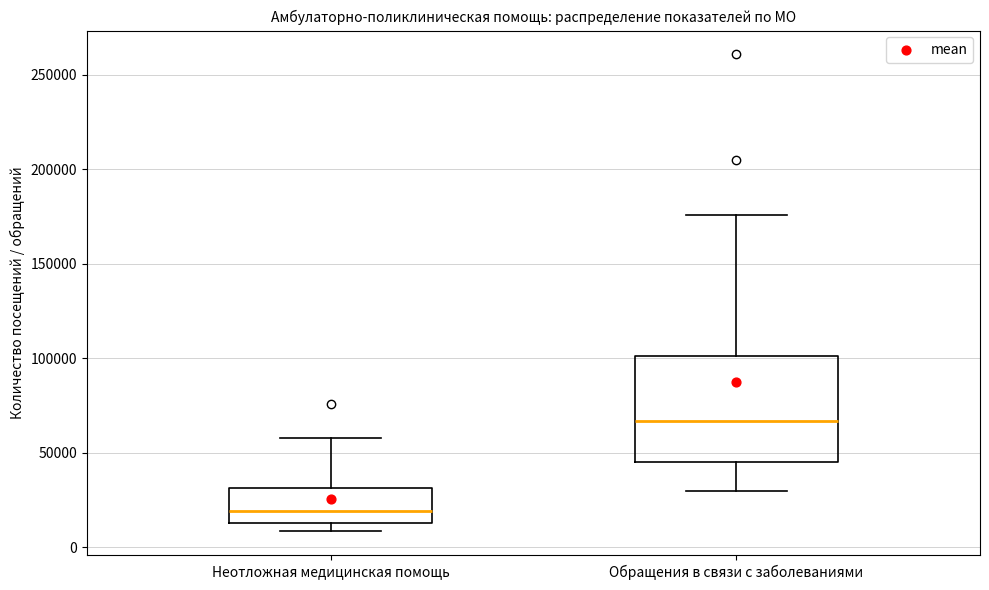

Comparing the boxes themselves (not the whiskers), which one is the tallest?

Обращения в связи с заболеваниями